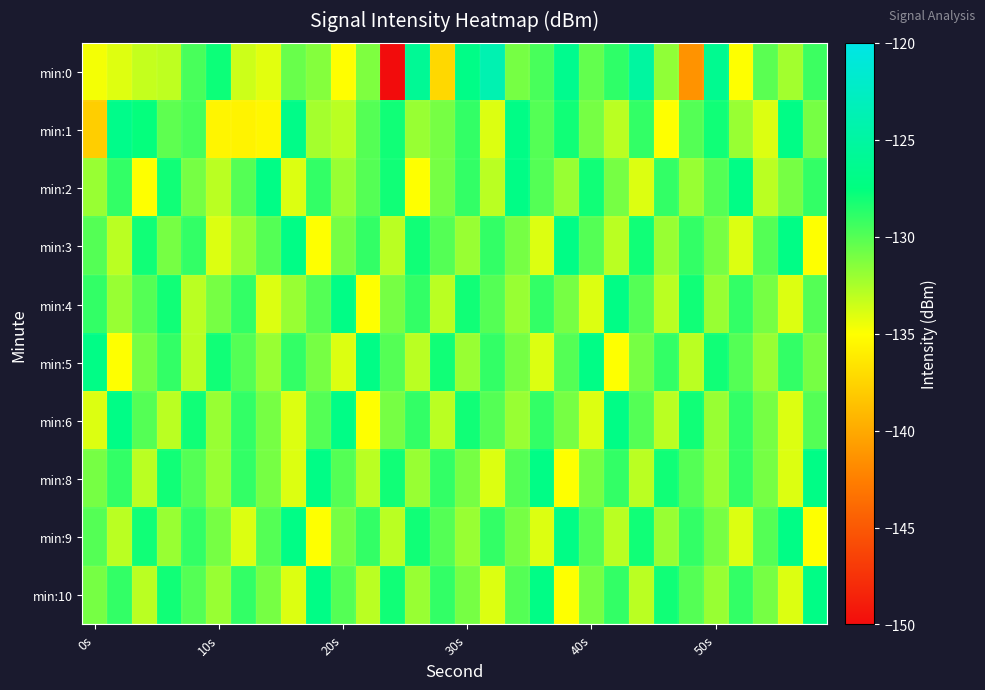

How many data points does each series have?

30